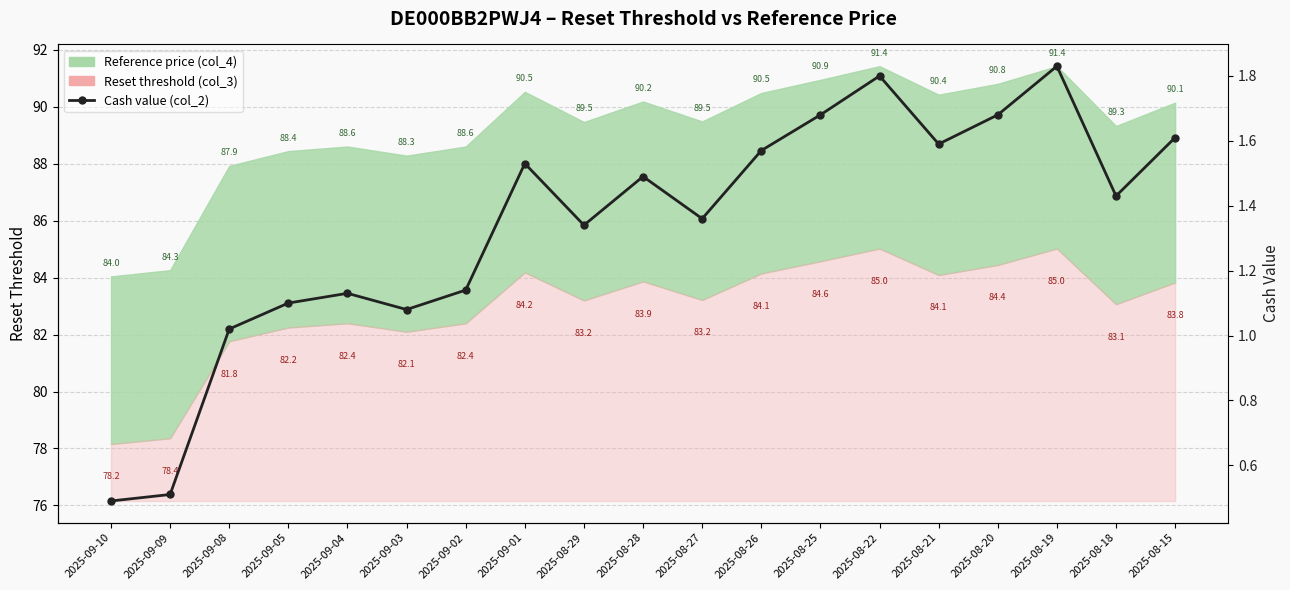

Is it true that the value at 2025-09-05 is 0.4?

False